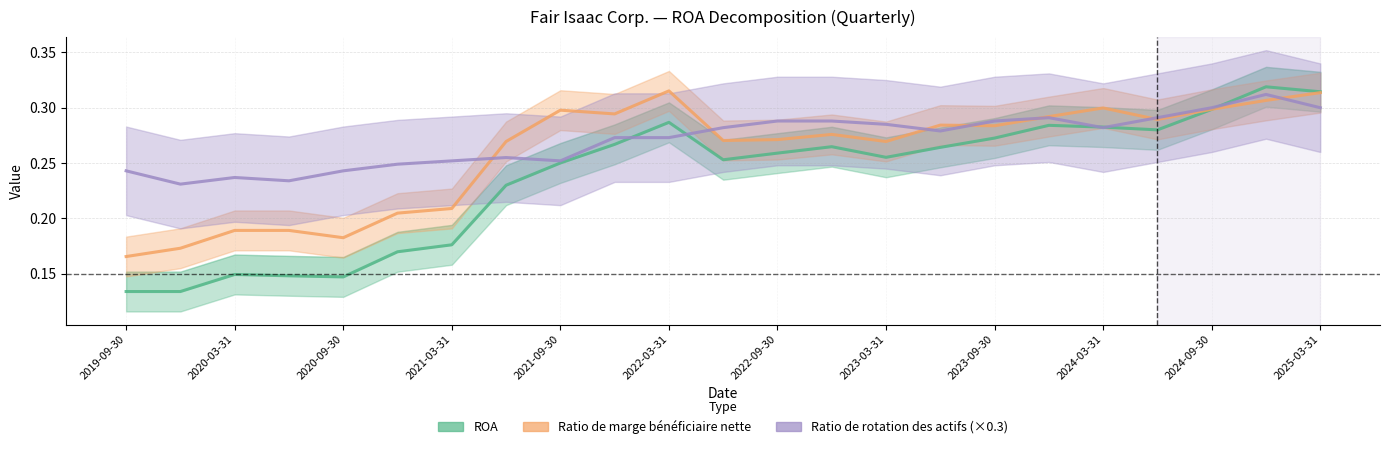

Between 2023-09-30 and 2024-03-31, which is larger?

2024-03-31